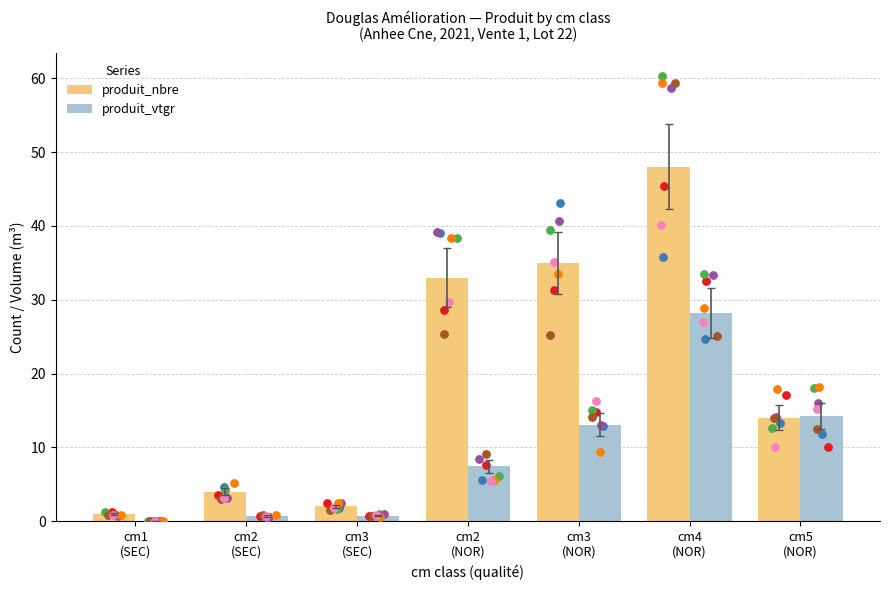

Which series has the largest total across all categories?

produit_nbre